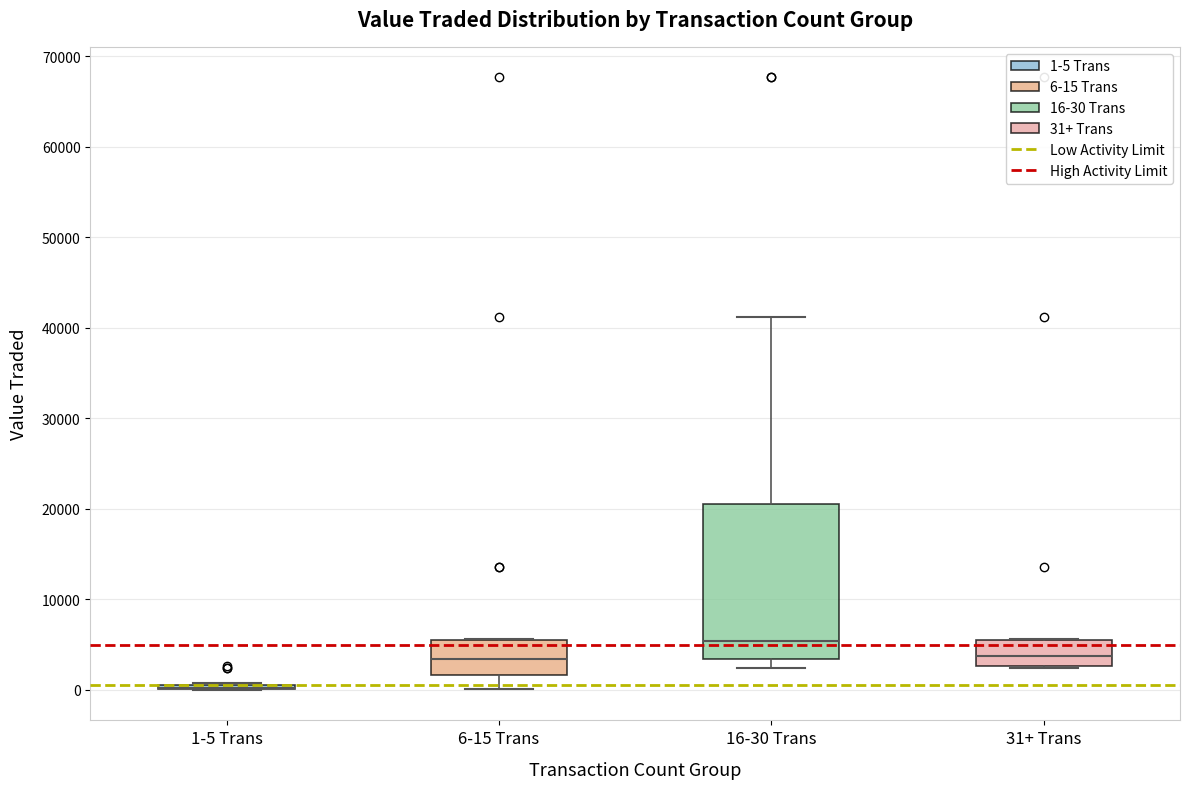

Reading left to right, transcribe this box plot: for each box, give where its median line is, the range the box spans, and where its two whiskers end, as read against the y-axis. The values are not printed on the chart, so give them approximately, as read against the axis.

1-5 Trans: box collapsed to a line at 0, whiskers 0 to 1000
6-15 Trans: median 3000, box 2000 to 6000, whiskers 0 to 6000
16-30 Trans: median 5000, box 3000 to 21000, whiskers 2000 to 41000
31+ Trans: median 4000, box 3000 to 6000, whiskers 2000 to 6000